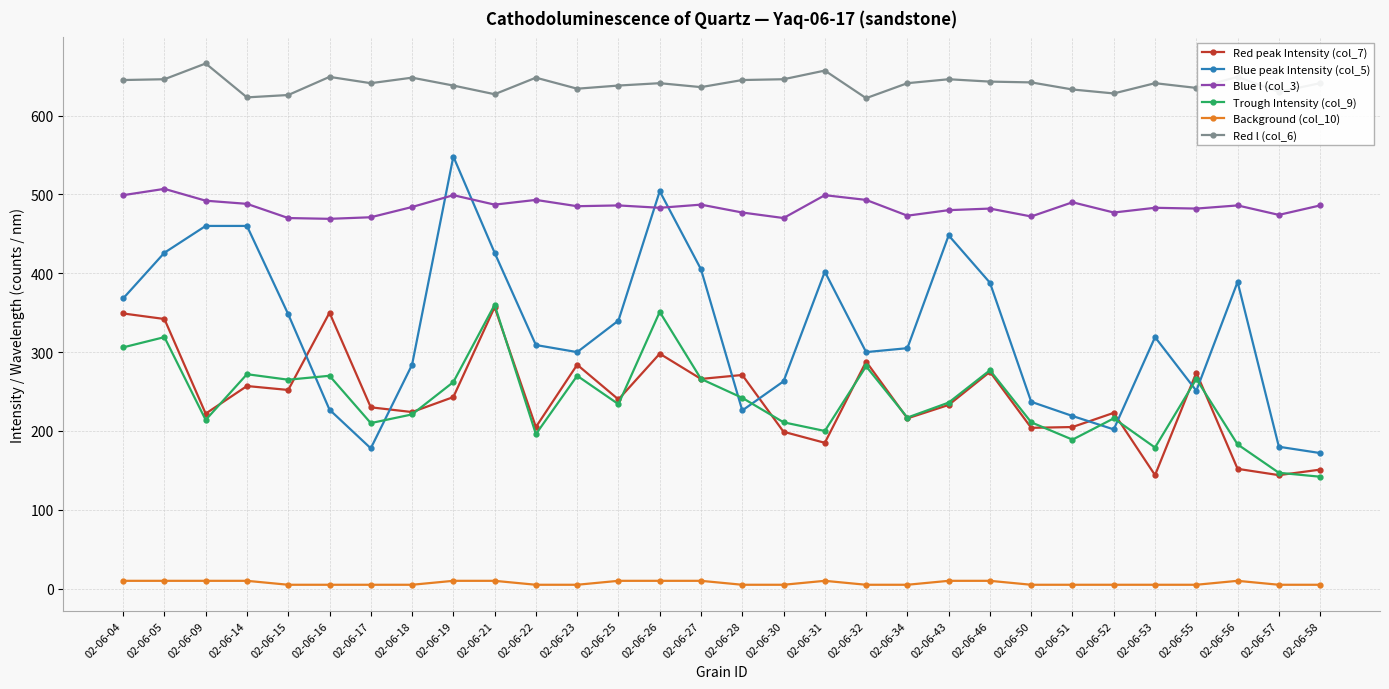

True or false: Red l (col_6) has more than 0 points higher than both neighbors.

True